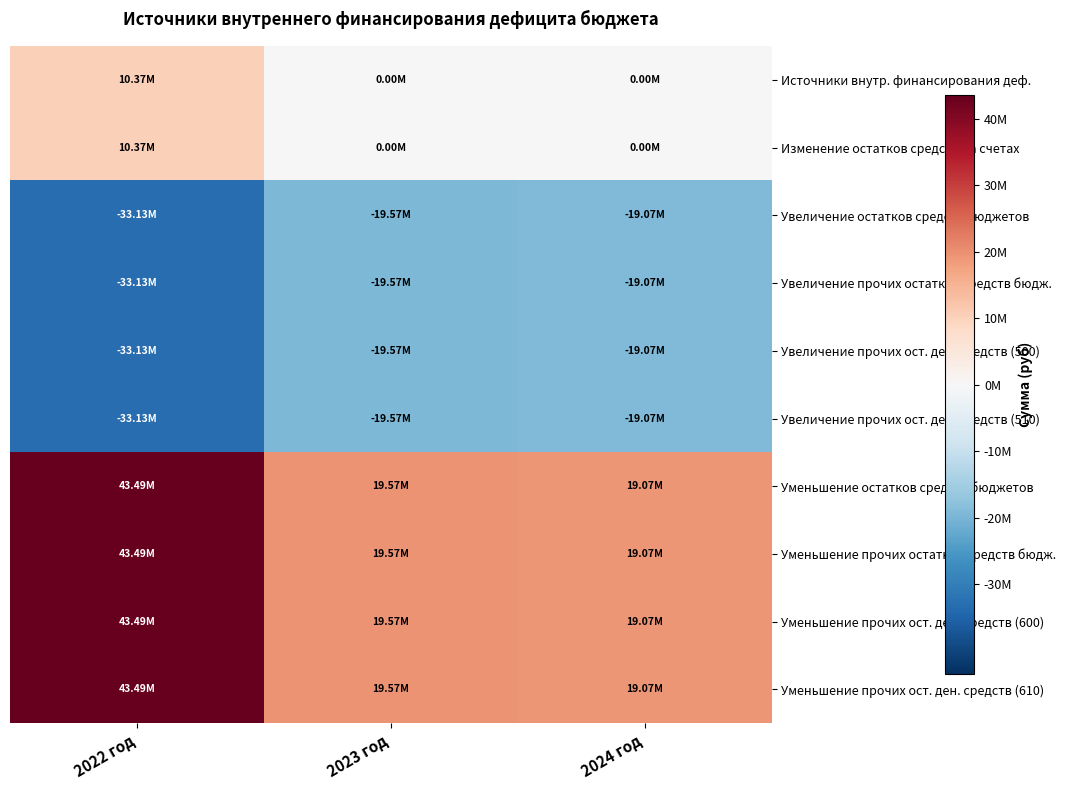

At which category is the sum across all series the highest?

2022 год